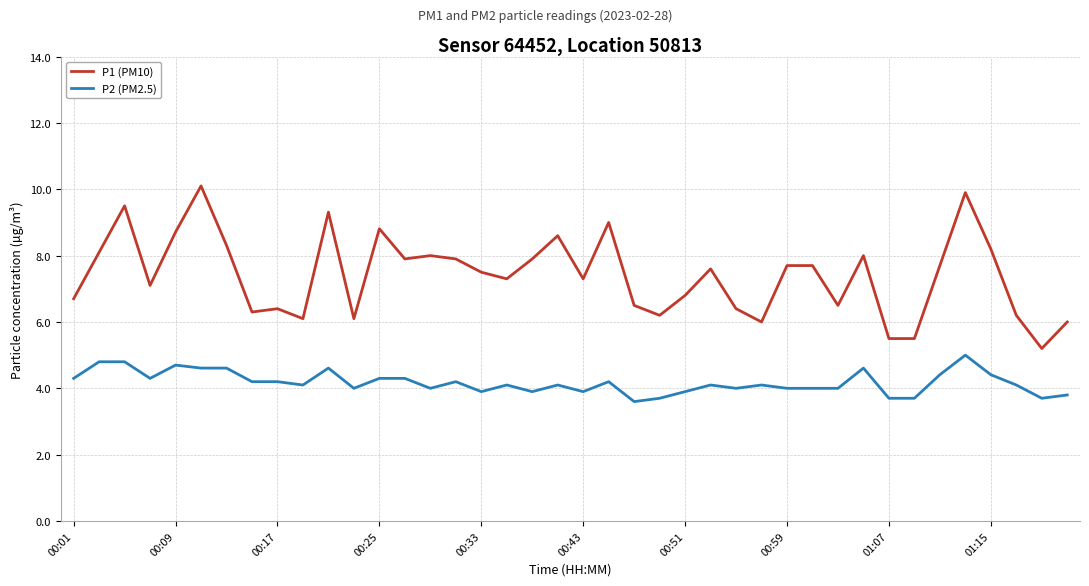

Rank the series by their average value, from highest to lowest.

P1 (PM10), P2 (PM2.5)